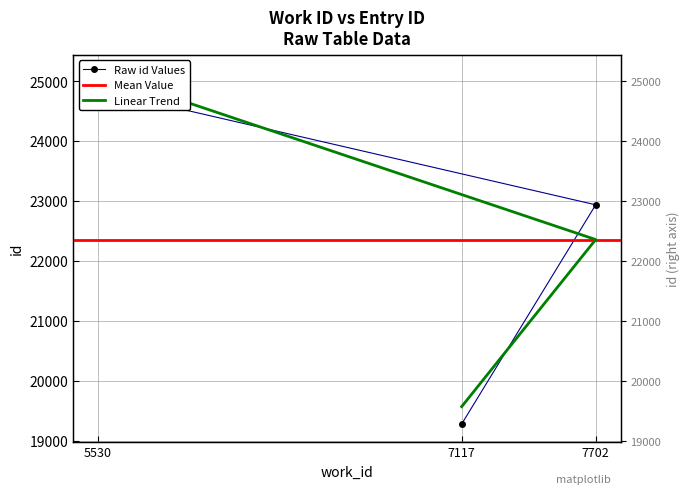

Rank the categories by value from lowest to highest.

7117, 7702, 5530